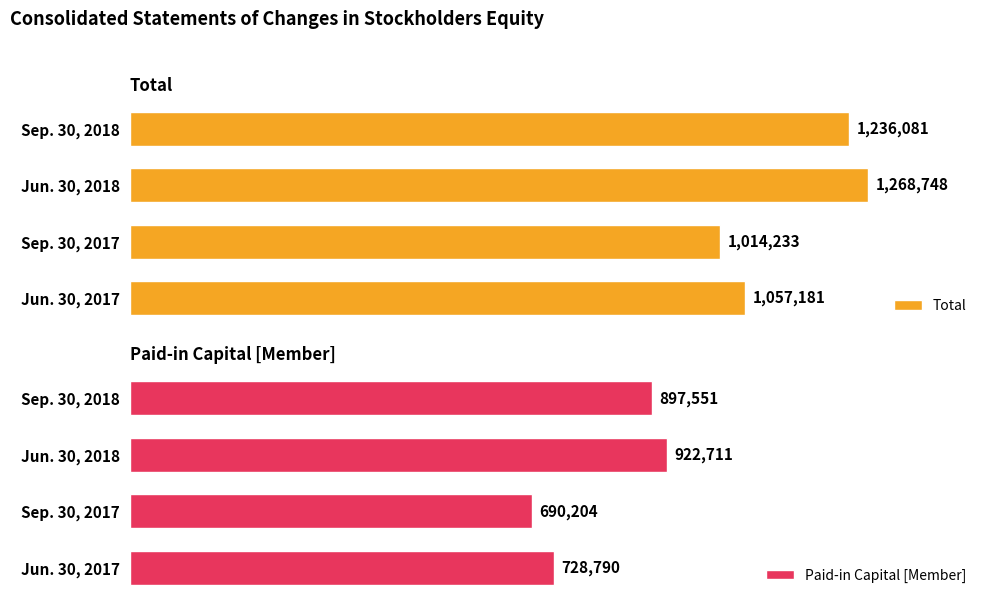

How many data points in Total are above 1236081?

1